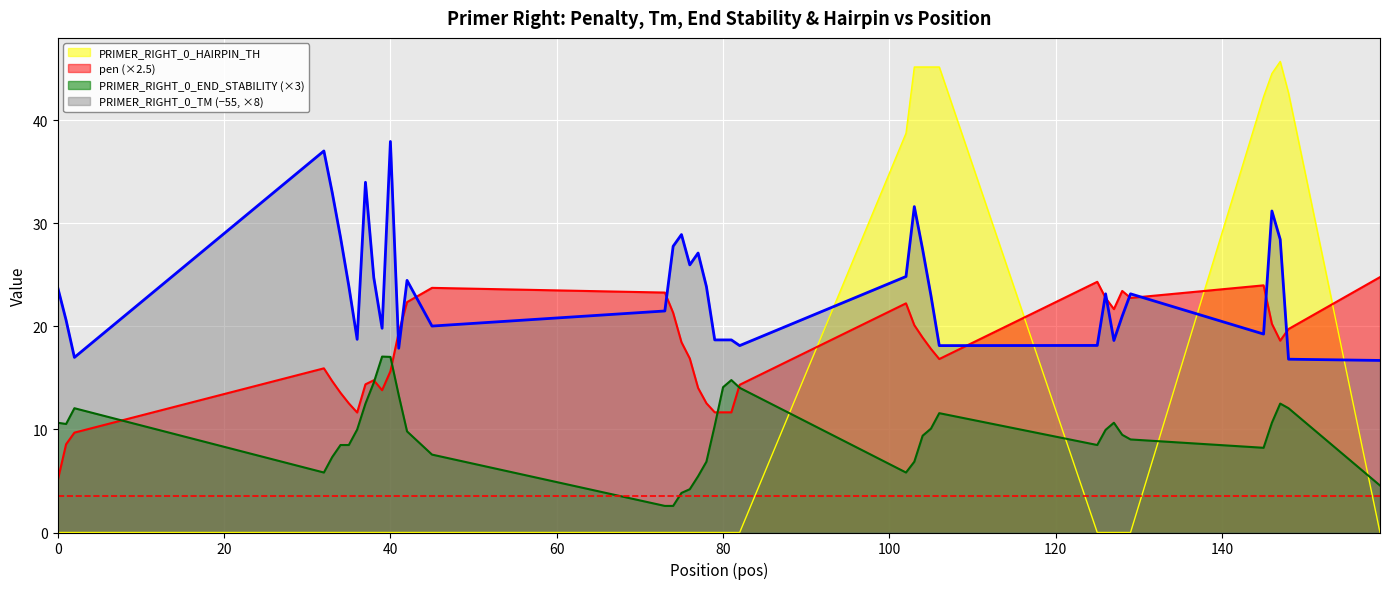

Reading left to right, list all the values displayed in this chart.

pen: 5.1	8.6	9.7	15.9	14.7	13.6	12.5	11.6	14.4	14.8	13.8	15.6	19.4	22.4	23.7	23.3	21.3	18.5	16.9	14.0	12.5	11.7	11.7	11.7	14.3	22.2	20.1	18.9	17.8	16.8	24.3	22.8	21.7	23.4	22.8	24.0	20.2	18.6	19.7	24.8
PRIMER_RIGHT_0_TM: 23.8	20.6	17.0	37.0	33.0	28.6	23.9	18.7	34.0	24.7	19.8	37.9	17.9	24.5	20.0	21.5	27.8	28.9	26.0	27.1	23.9	18.7	18.7	18.7	18.1	24.8	31.6	27.5	23.0	18.1	18.2	23.2	18.6	21.0	23.2	19.3	31.2	28.4	16.8	16.7
PRIMER_RIGHT_0_END_STABILITY: 10.6	10.5	12.1	5.8	7.3	8.5	8.5	10.0	12.5	14.5	17.1	17.0	13.3	9.8	7.6	2.6	2.6	3.8	4.2	5.5	6.9	10.4	14.1	14.8	14.0	5.8	6.9	9.4	10.1	11.6	8.5	10.0	10.6	9.5	9.0	8.2	10.6	12.5	12.1	4.6
PRIMER_RIGHT_0_HAIRPIN_TH: 0.0	0.0	0.0	0.0	0.0	0.0	0.0	0.0	0.0	0.0	0.0	0.0	0.0	0.0	0.0	0.0	0.0	0.0	0.0	0.0	0.0	0.0	0.0	0.0	0.0	38.7	45.2	45.2	45.2	45.2	0.0	0.0	0.0	0.0	0.0	42.3	44.5	45.7	42.6	0.0